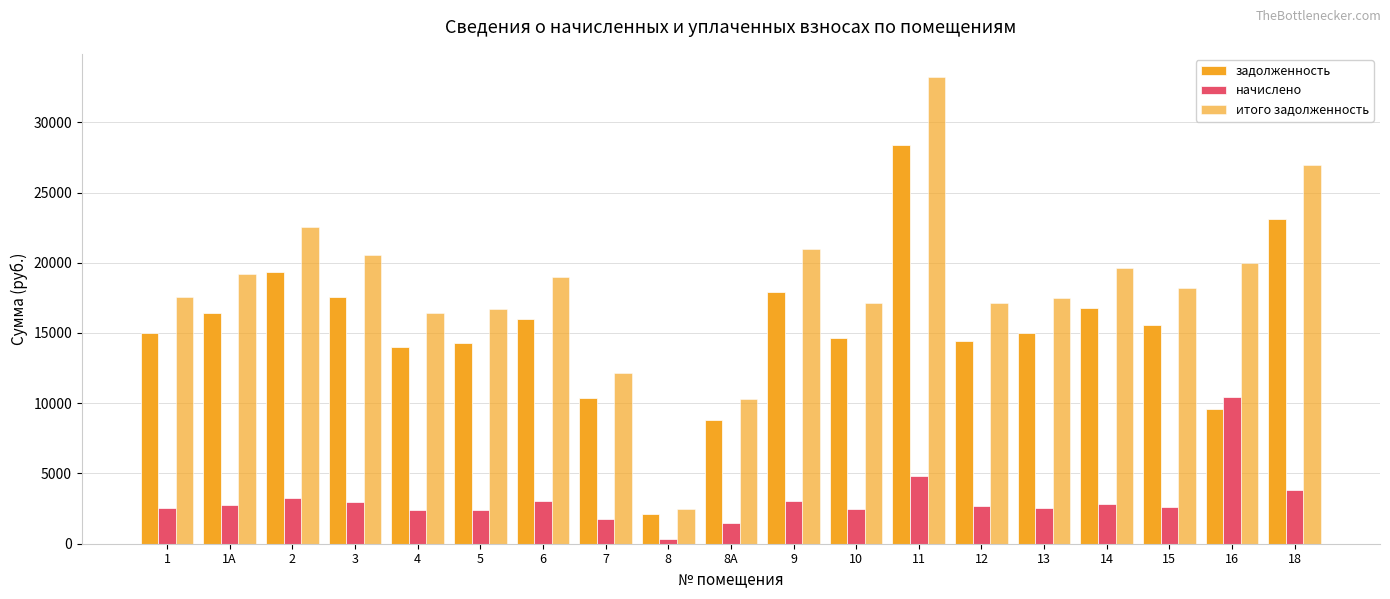

Are the bars grouped side by side (vs. stacked)?

Yes